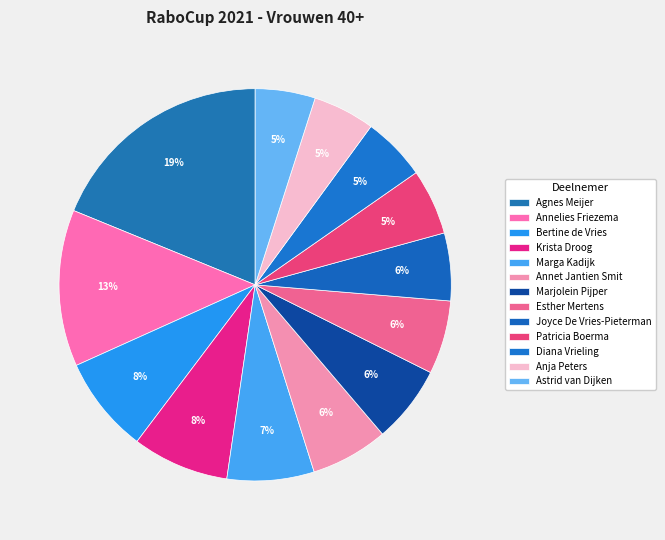

Approximately how many times larger is the value at Marjolein Pijper compared to Esther Mertens?

1.1